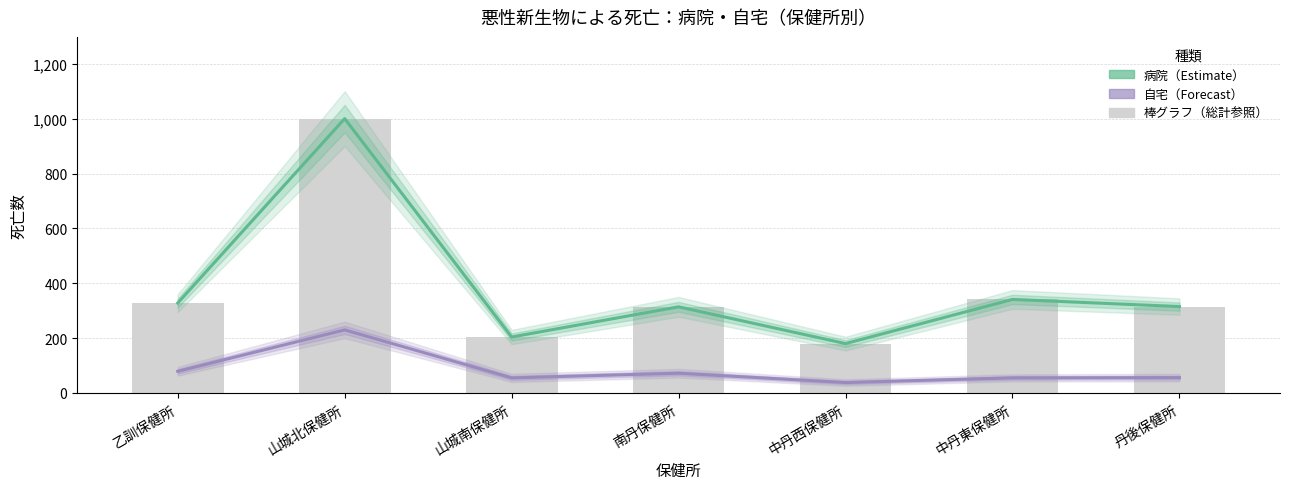

Read the 病院（Estimate） value at 山城北保健所.

1000